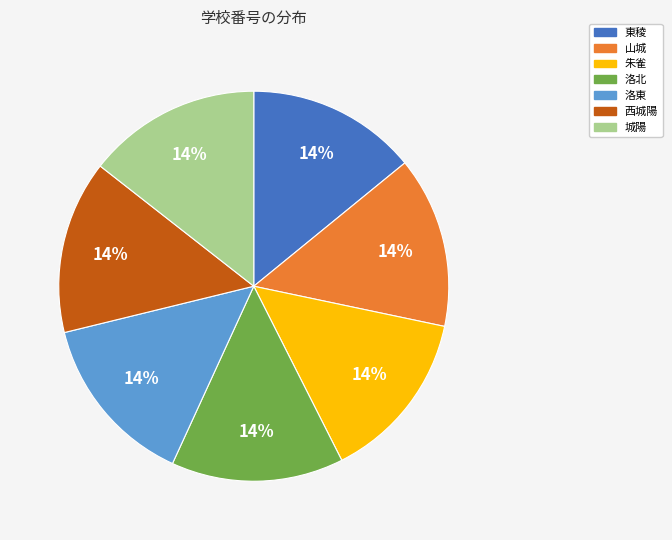

Is the sum of 城陽 and 洛北 greater than half?

No